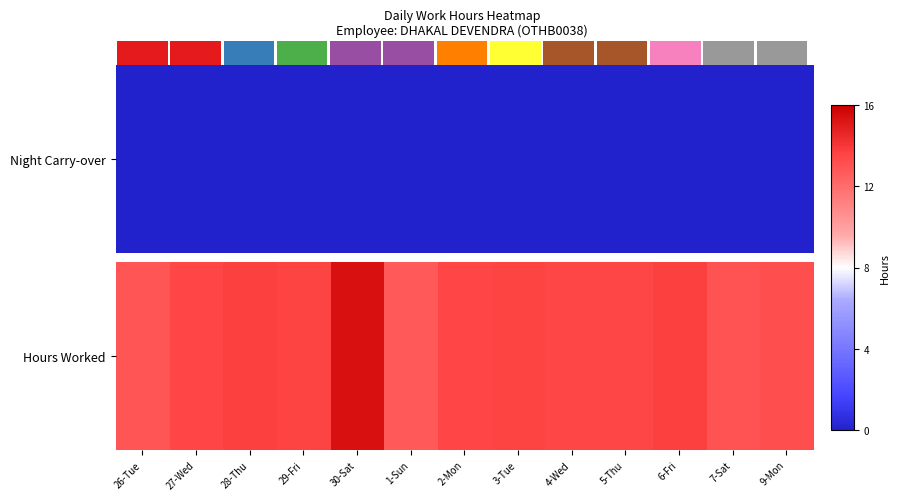

List the labels in order of value, smallest first.

1-Sun, 26-Tue, 7-Sat, 9-Mon, 4-Wed, 5-Thu, 2-Mon, 27-Wed, 3-Tue, 29-Fri, 6-Fri, 28-Thu, 30-Sat